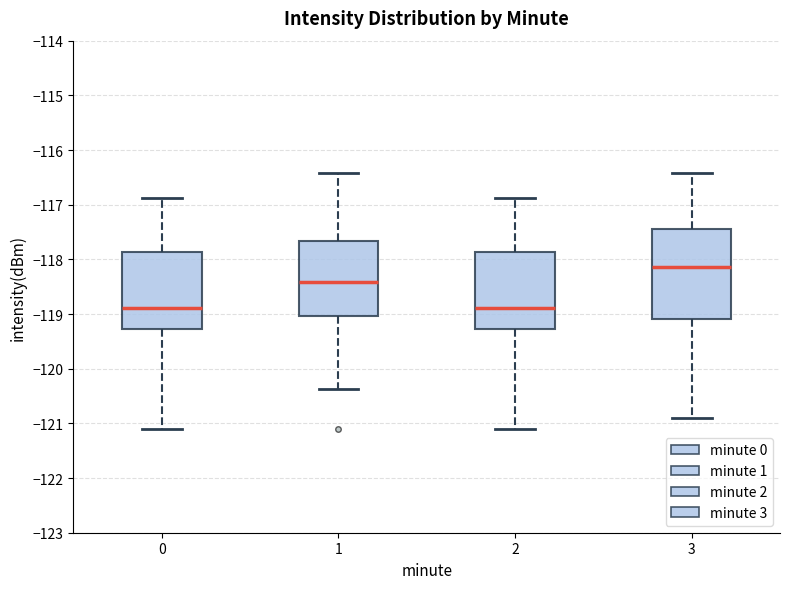

Which box is the tallest, from its lower edge to its upper edge?

3